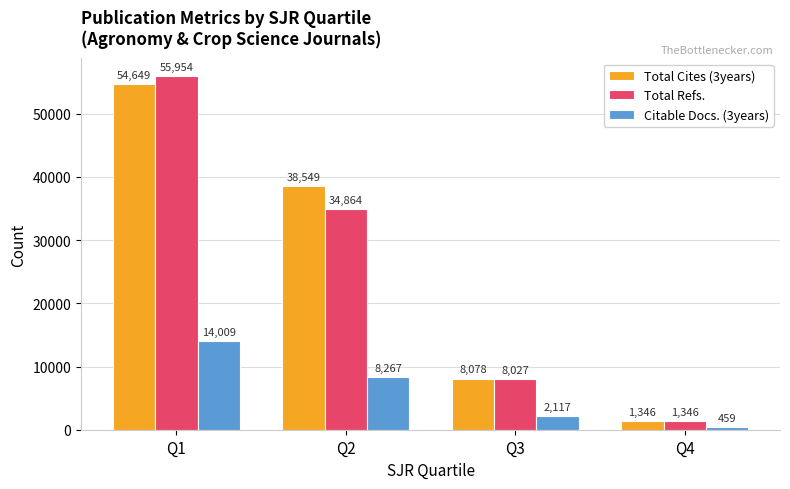

Which series changed the most between Q1 and Q3?

Total Refs.